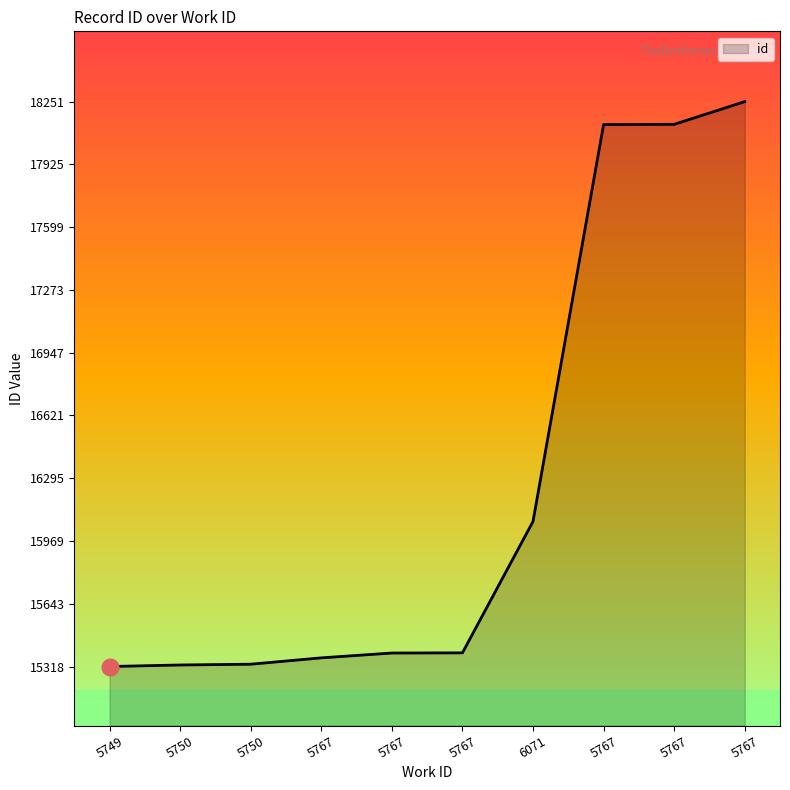

Rank the categories by value from highest to lowest.

5767, 5767, 5767, 6071, 5767, 5767, 5767, 5750, 5750, 5749